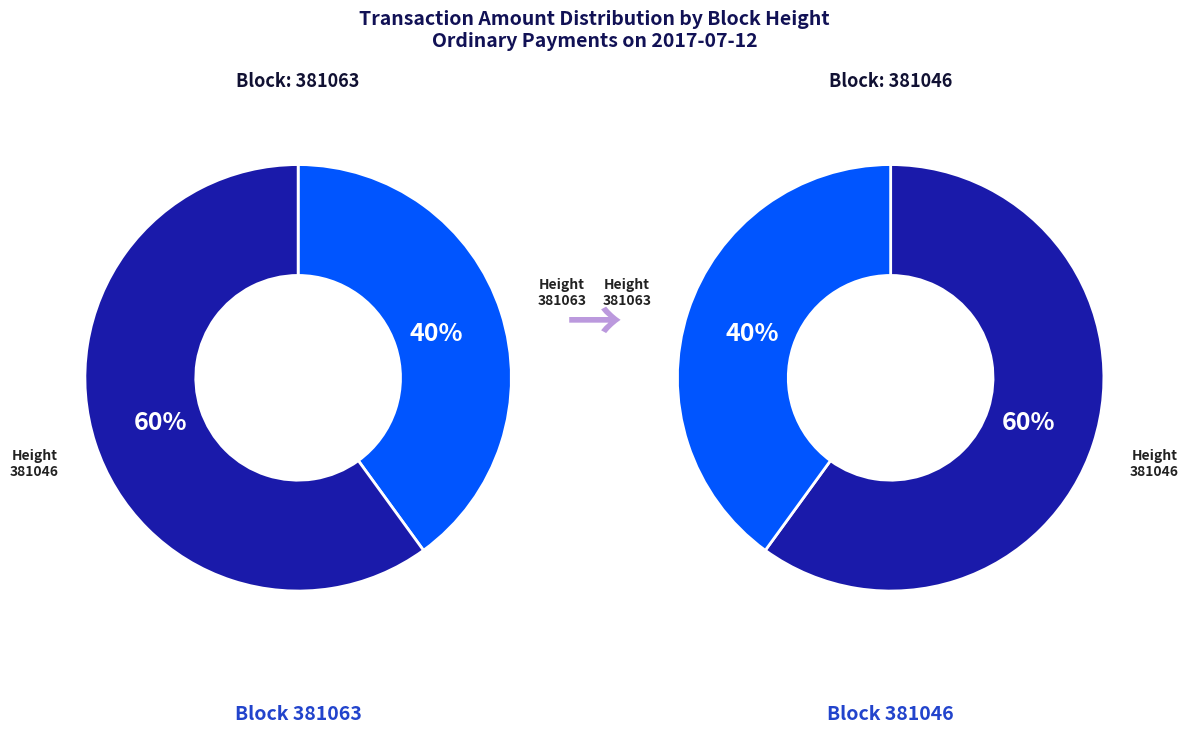

To the nearest percent, what is the average slice percentage?

50%